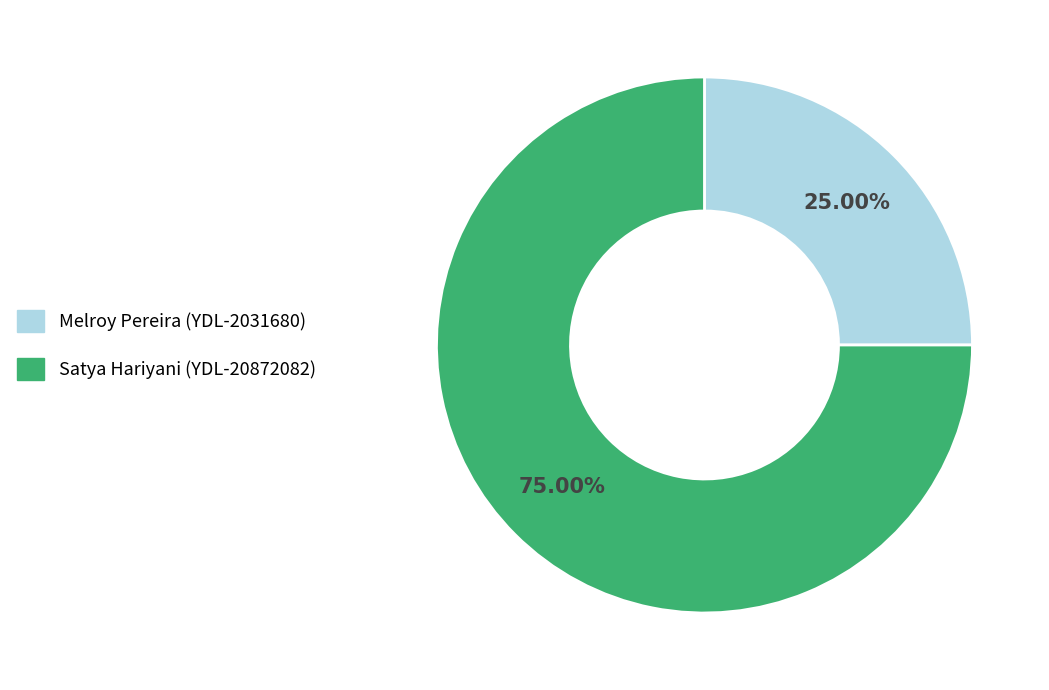

What is the smallest slice in the pie chart?

Melroy Pereira (YDL-2031680)